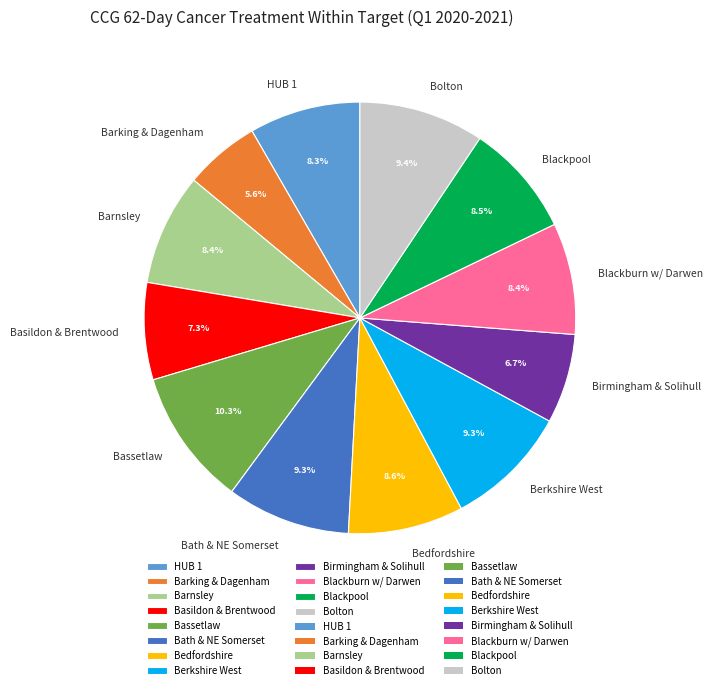

Which slice is the smallest?

Barking & Dagenham